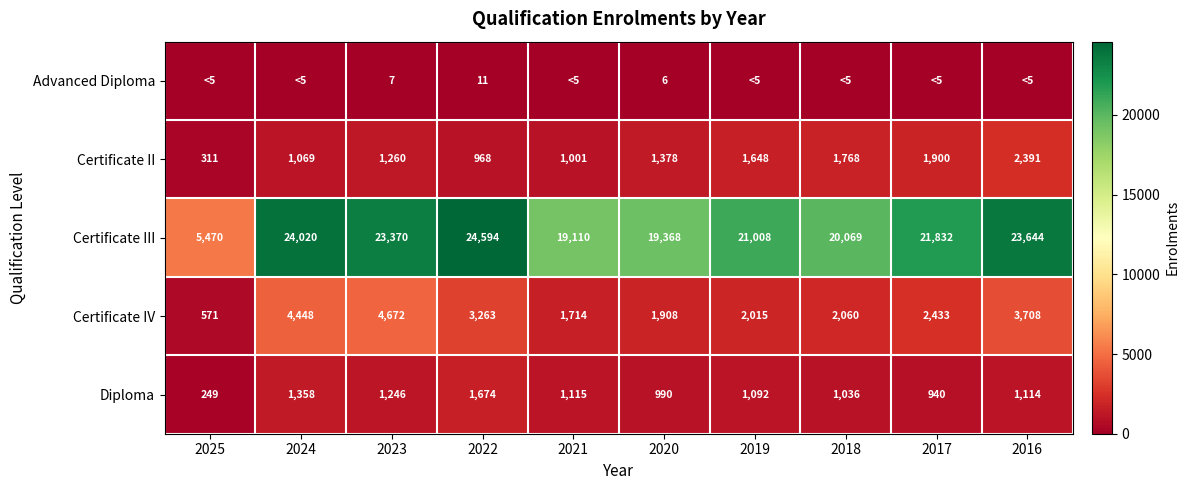

Between 2016 and 2018, which is larger?

2016